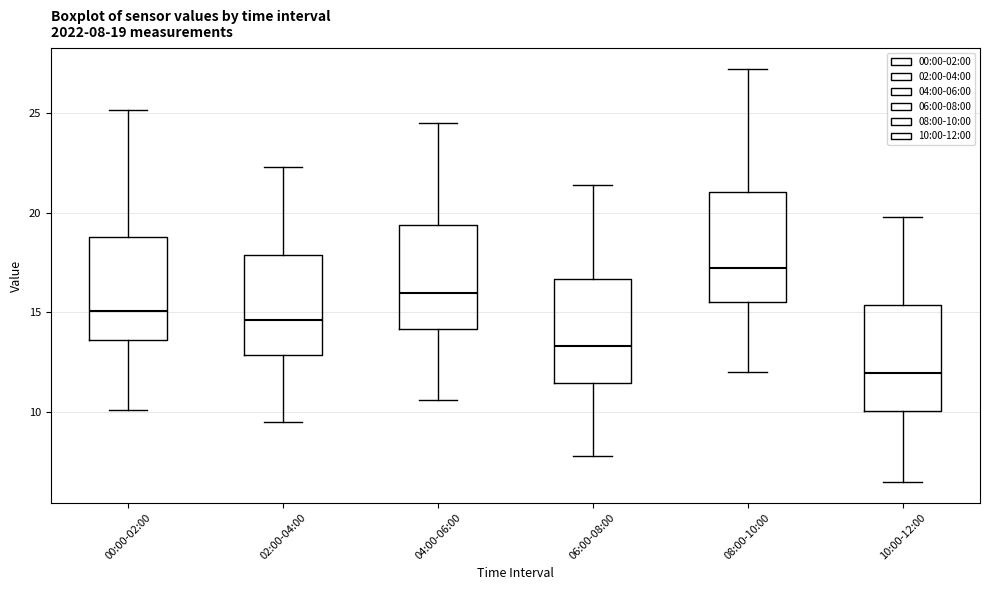

Which box's median line is the highest?

08:00-10:00